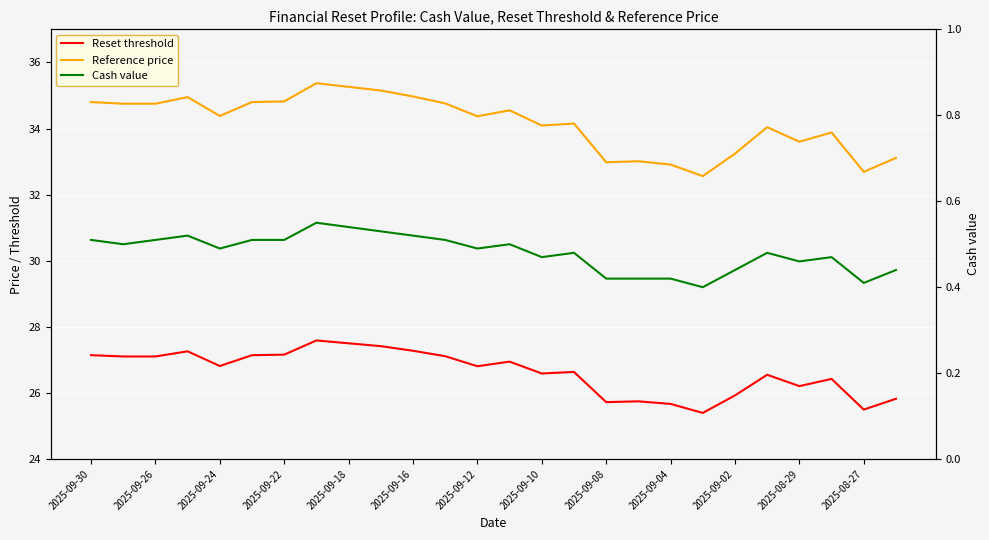

At 2025-08-27, list the series in order from largest to smallest.

Reference price, Reset threshold, Cash value